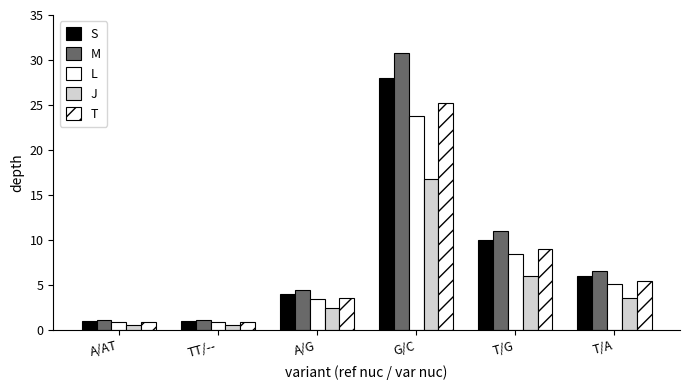

What is the highest value of the M series?

30.8